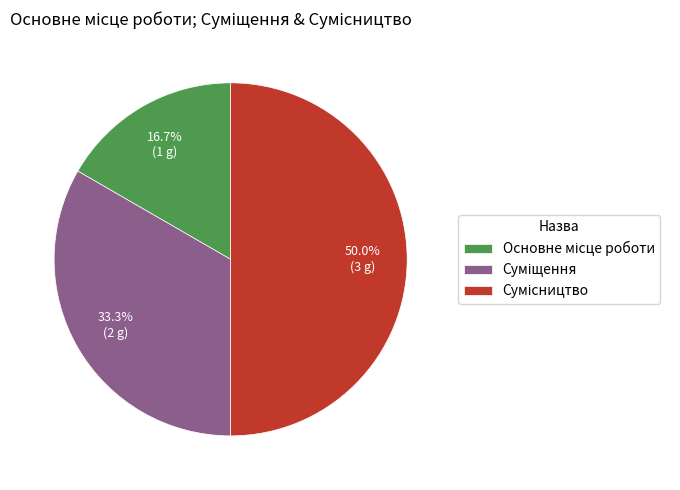

Is there any slice that represents more than half of the pie?

No